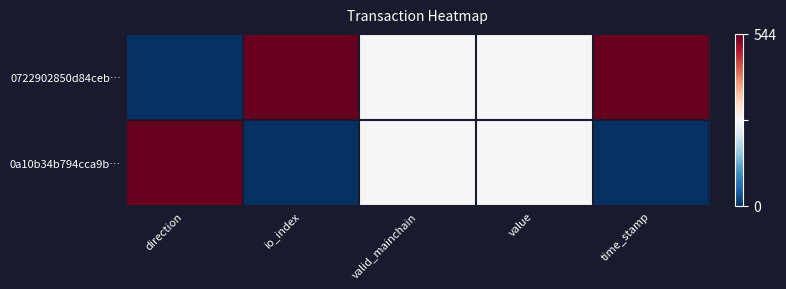

Reading left to right, what are all the values shown in this chart?

0722902850d84ceb…: direction=0.0	io_index=1.0	valid_mainchain=0.5	value=0.5	time_stamp=1.0
0a10b34b794cca9b…: direction=1.0	io_index=0.0	valid_mainchain=0.5	value=0.5	time_stamp=0.0